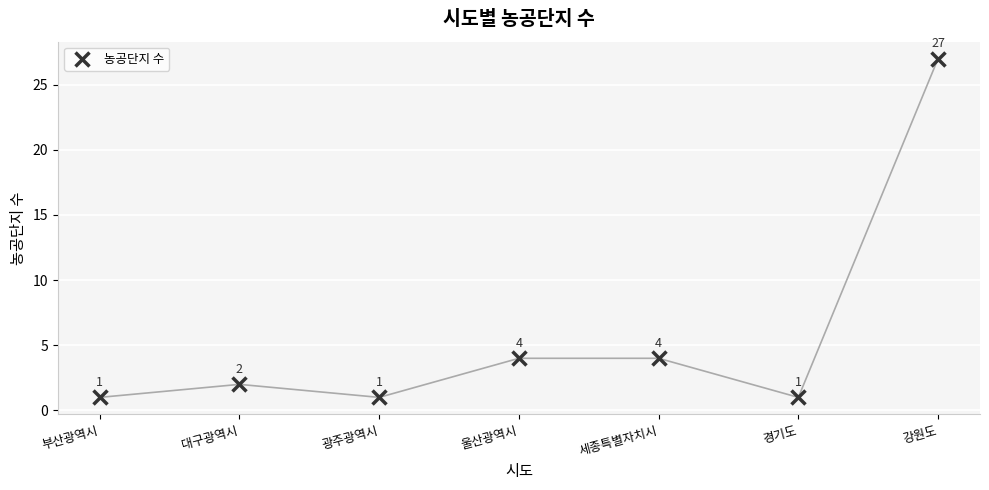

What is the difference between the maximum and second lowest values?

26